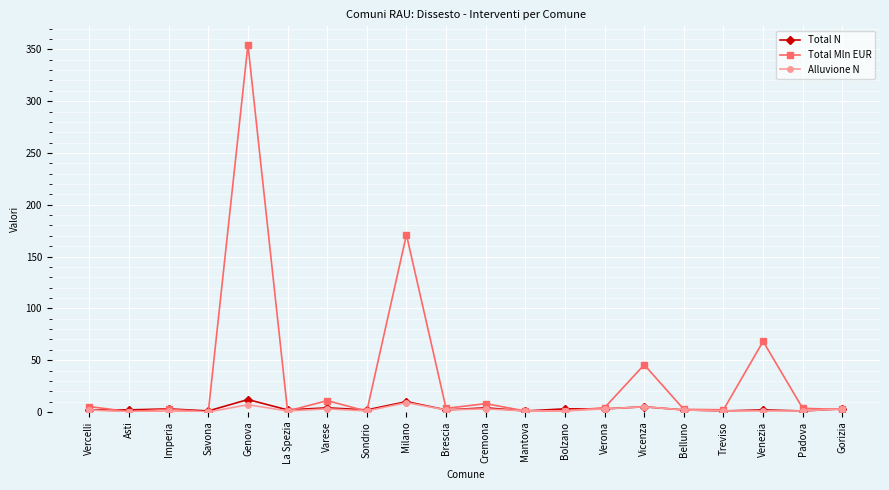

What is the approximate value of Alluvione N at Cremona?

3.0